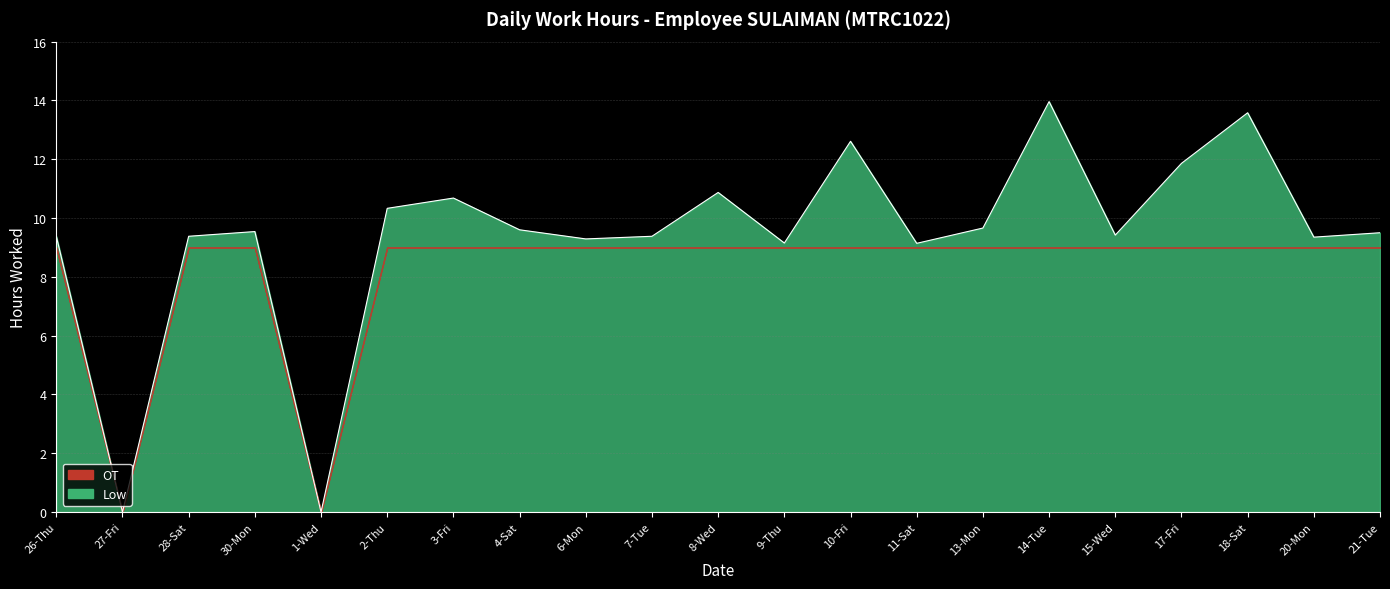

What is the greatest value displayed?

14.0